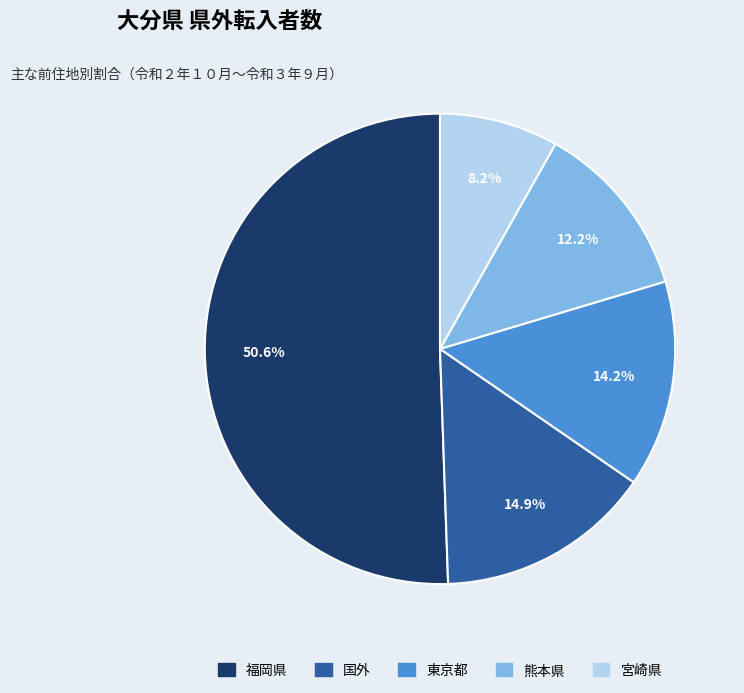

Is there any slice that represents more than half of the pie?

Yes